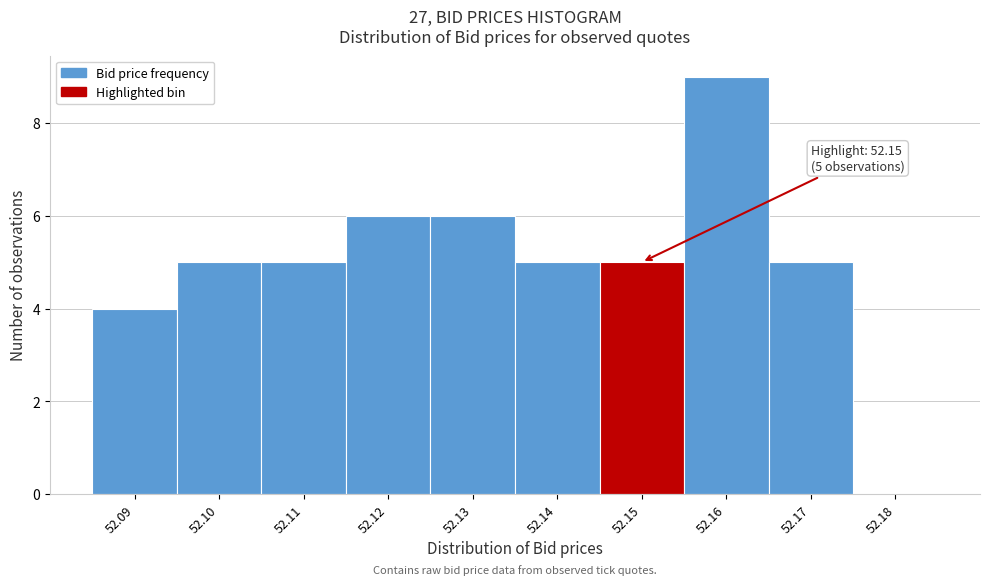

Over which range of the x-axis is the bar tallest?

52.155 to 52.165